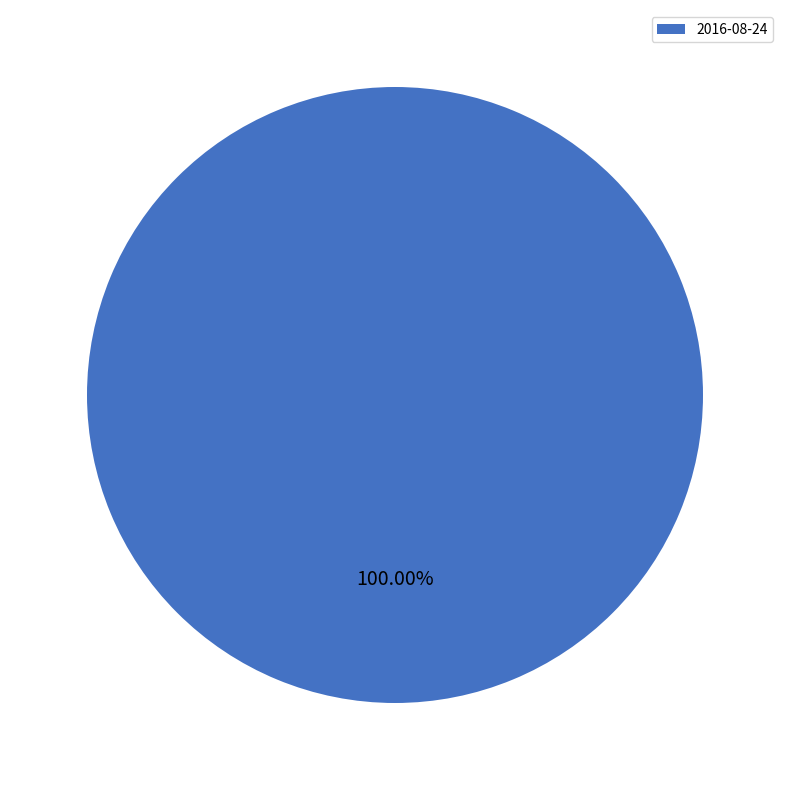

Rank the categories by value from highest to lowest.

2016-08-24